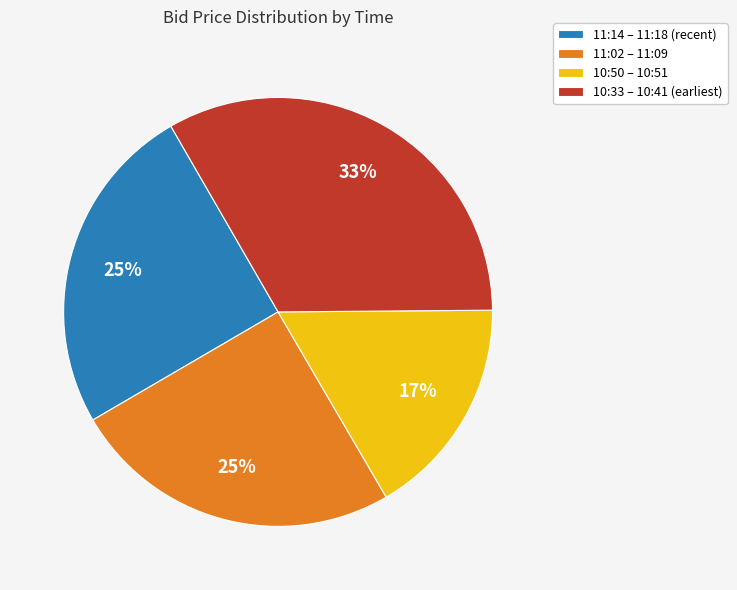

To the nearest percent, what portion does 11:14 – 11:18 (recent) represent?

25%